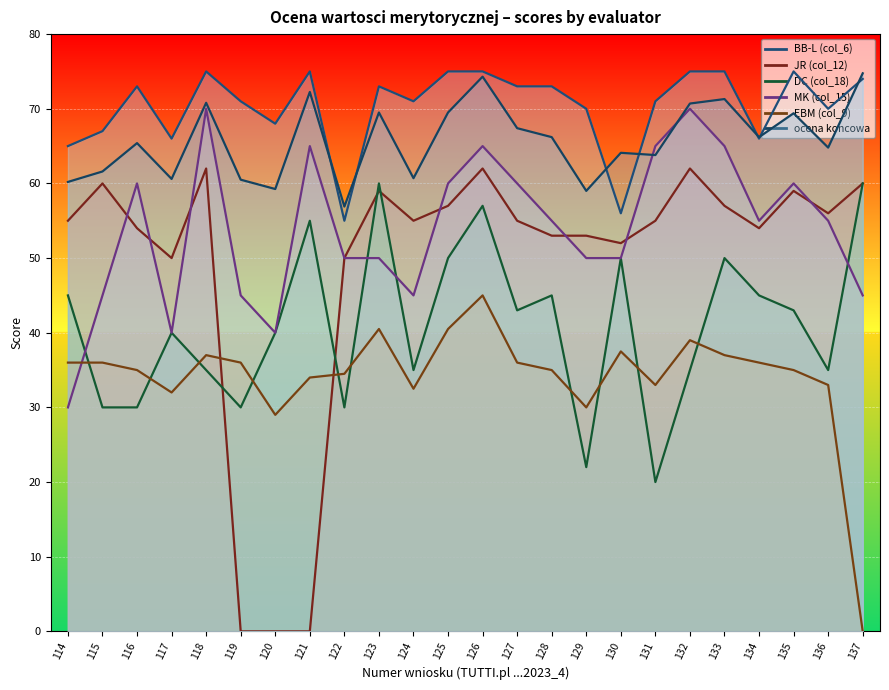

The value of MK (col_15) at 116 is 60.0. True or false?

True